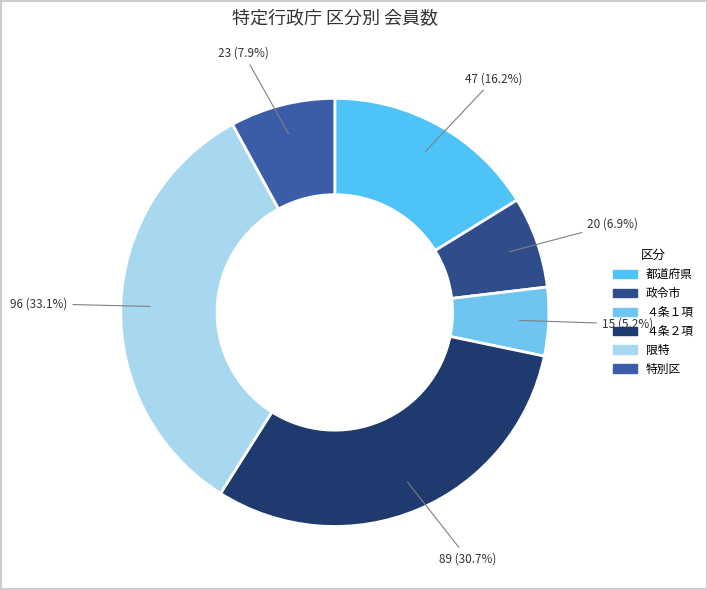

To the nearest percent, what percentage of the pie is 特別区?

8%